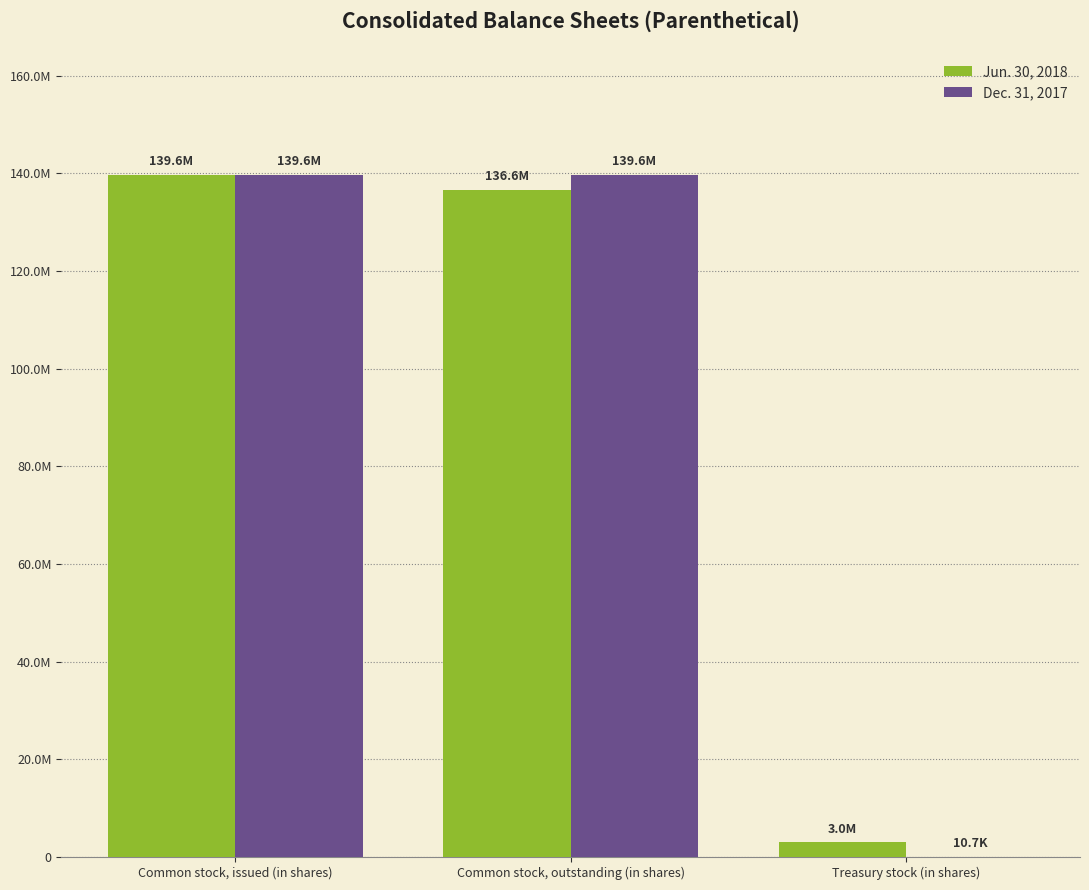

Between Common stock, outstanding (in shares) and Treasury stock (in shares), which series saw the biggest shift?

Dec. 31, 2017